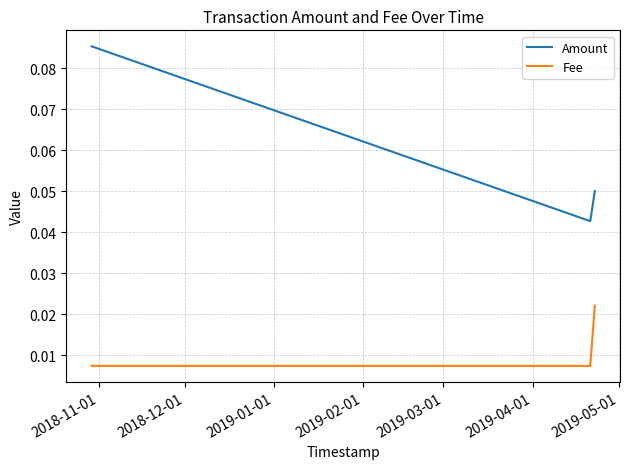

What are all the series names shown in the legend?

Amount, Fee